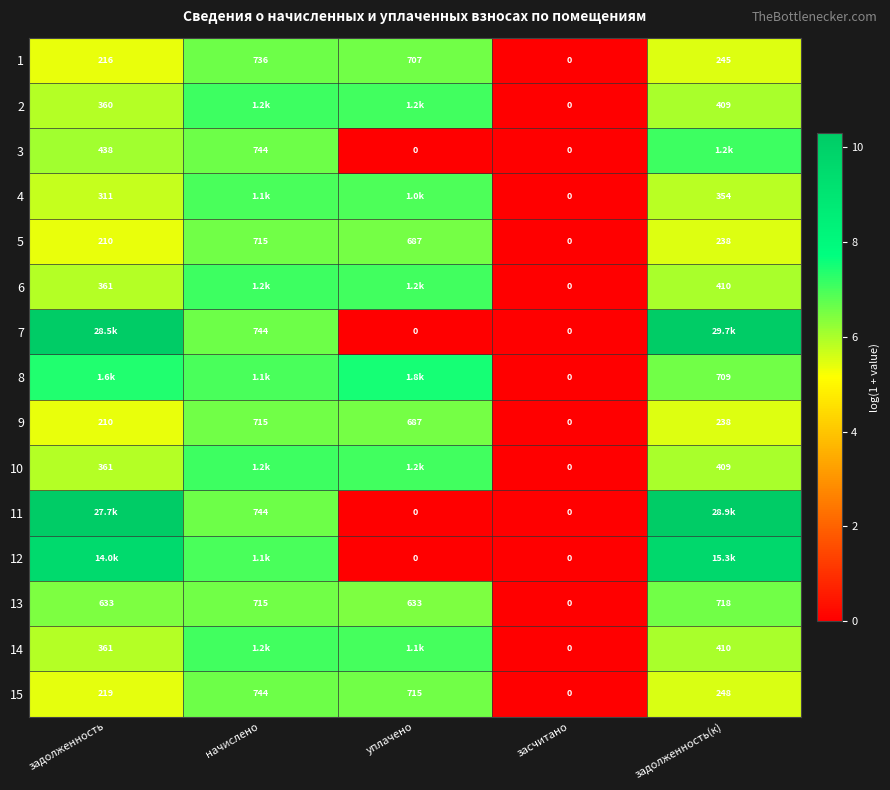

Is the value of 5 at начислено greater than the value of 1 at уплачено?

Yes